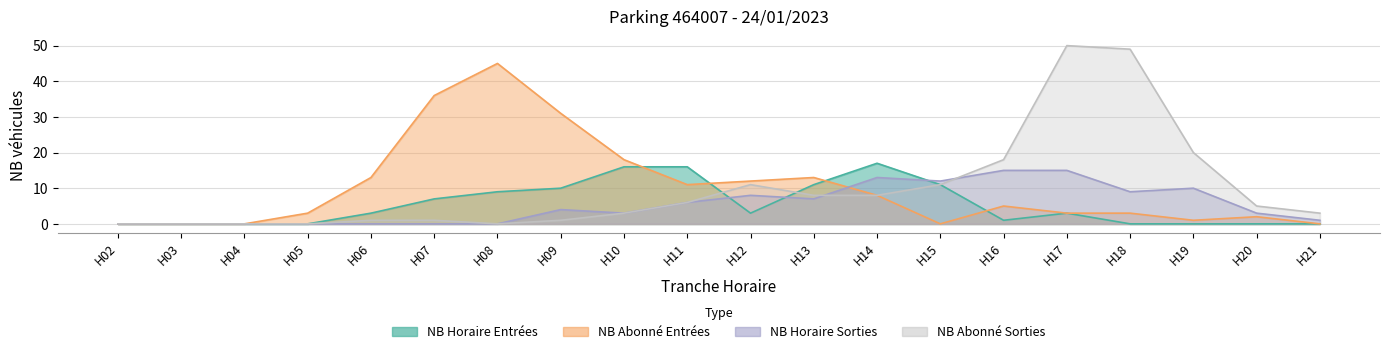

True or false: NB_HORAIRE_SORTIES and NB_ABONNE_SORTIES cross at least once.

True